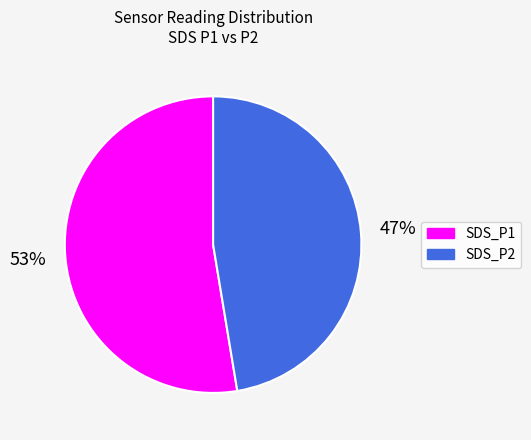

What is the largest slice in the pie chart?

SDS_P1